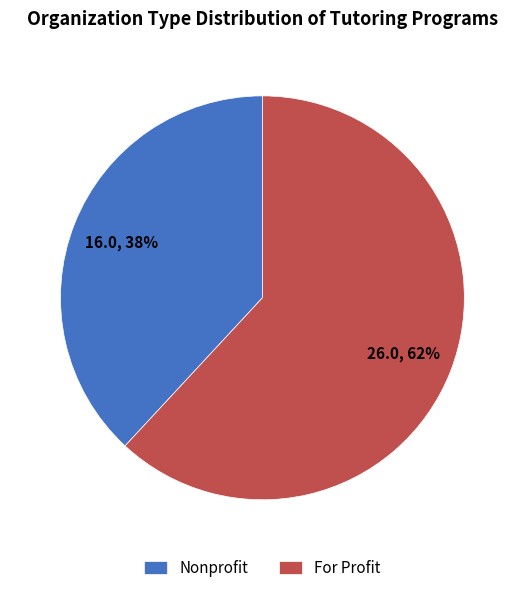

Combined, do Nonprofit and For Profit account for over 50%?

Yes